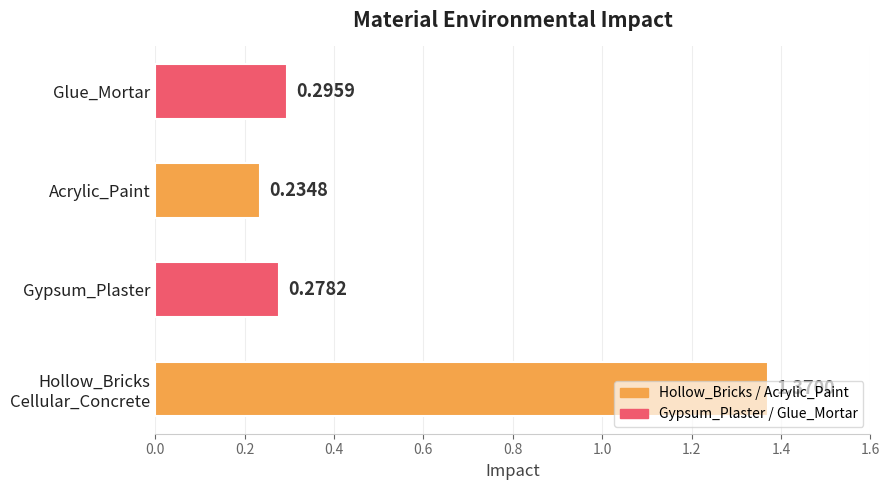

Which label corresponds to the smallest value in the chart?

Acrylic_Paint